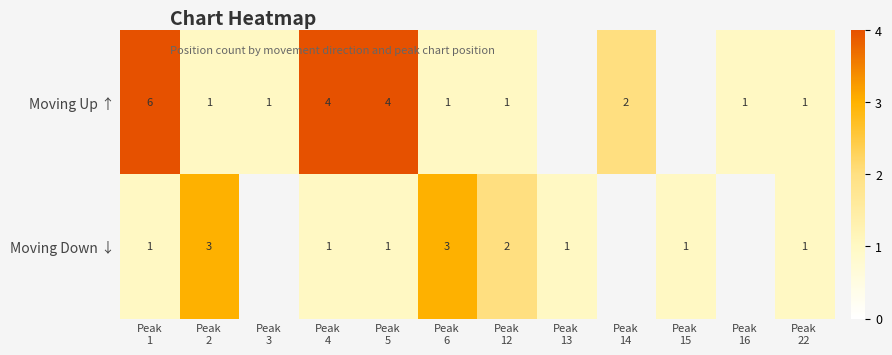

Between Peak
1 and Peak
2, which is larger?

Peak
1